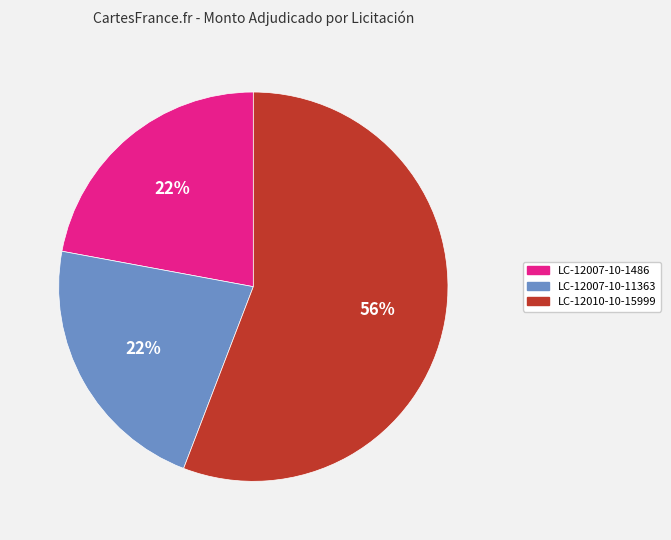

True or false: LC-12007-10-1486 accounts for 22% of the total.

True